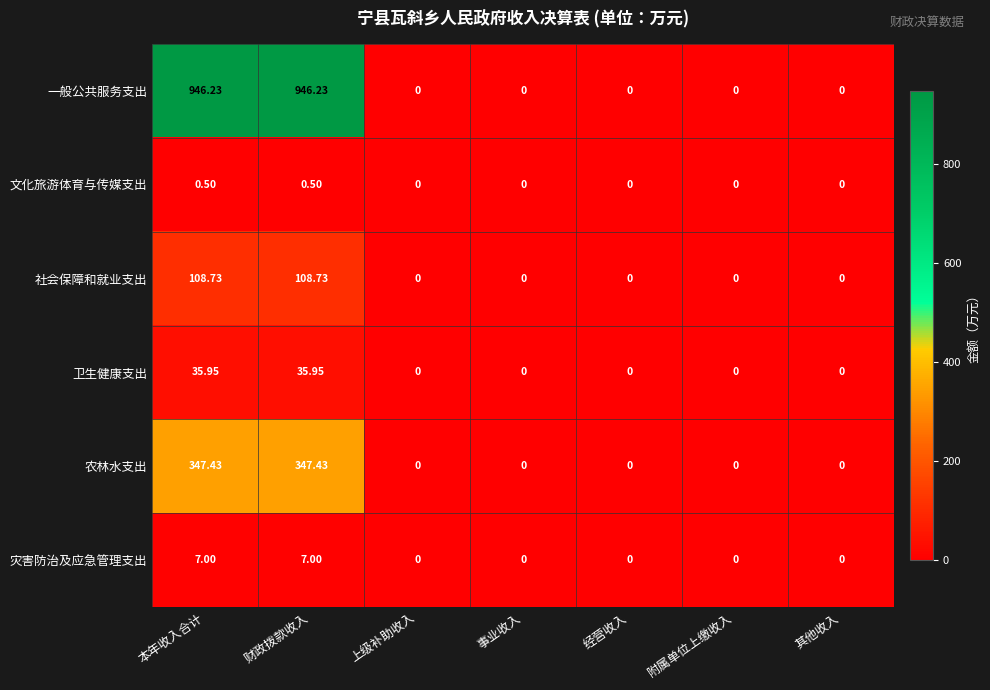

Rank the series at 财政拨款收入 from lowest to highest value.

文化旅游体育与传媒支出, 灾害防治及应急管理支出, 卫生健康支出, 社会保障和就业支出, 农林水支出, 一般公共服务支出